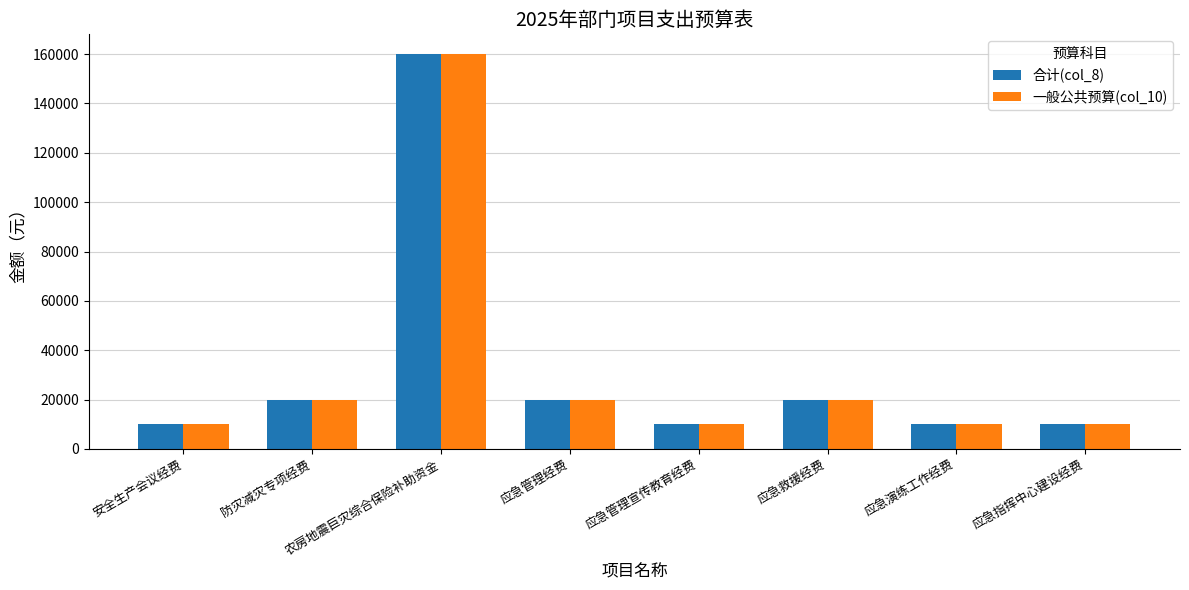

Reading right to left, transcribe all the data shown in this chart.

合计(col_8): 应急指挥中心建设经费=10000	应急演练工作经费=10000	应急救援经费=20000	应急管理宣传教育经费=10000	应急管理经费=20000	农房地震巨灾综合保险补助资金=160000	防灾减灾专项经费=20000	安全生产会议经费=10000
一般公共预算(col_10): 应急指挥中心建设经费=10000	应急演练工作经费=10000	应急救援经费=20000	应急管理宣传教育经费=10000	应急管理经费=20000	农房地震巨灾综合保险补助资金=160000	防灾减灾专项经费=20000	安全生产会议经费=10000